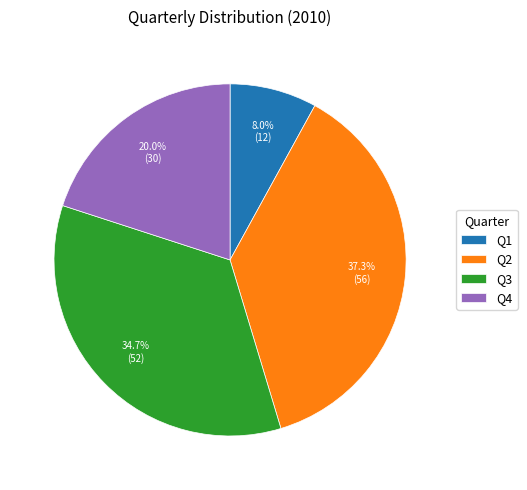

Is the sum of Q4 and Q2 greater than half?

Yes